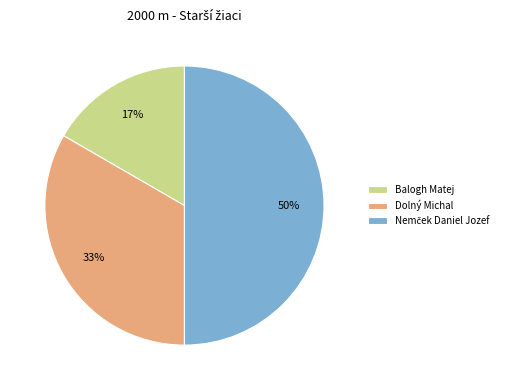

Does Dolný Michal represent more than half of the total?

No